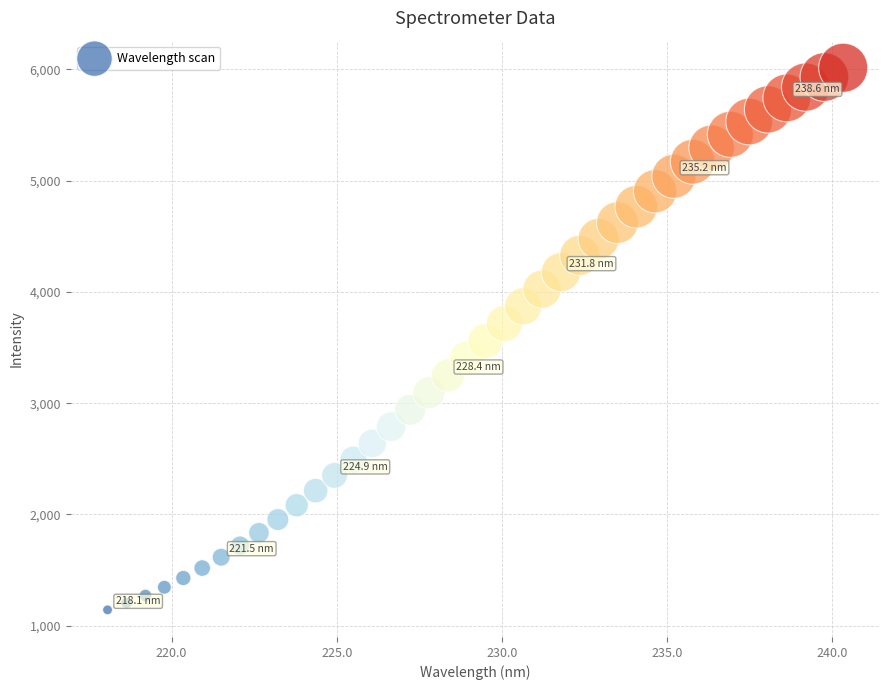

What is the range of Y values (max minus min)?

4873.1